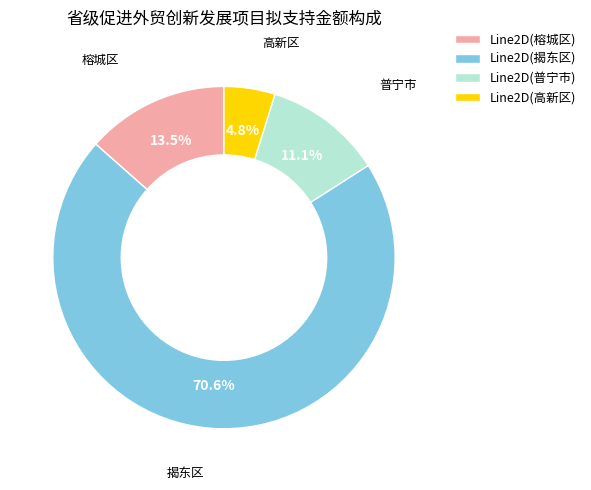

Combined, what portion of the pie is Line2D(揭东区) and Line2D(高新区)?

75.4%